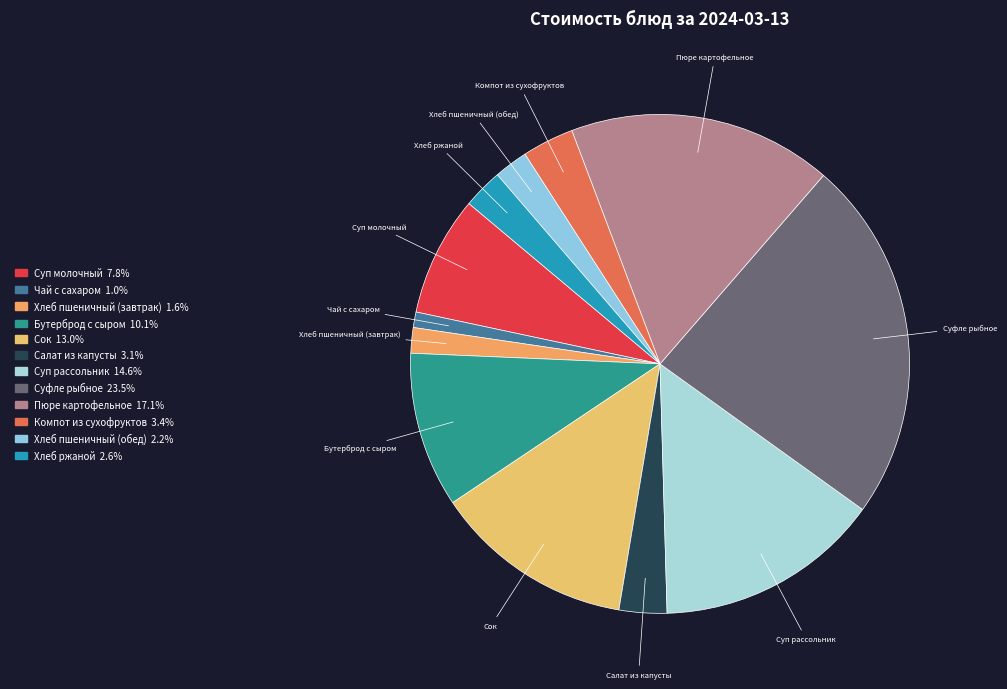

What is the smallest slice in the pie chart?

Чай с сахаром